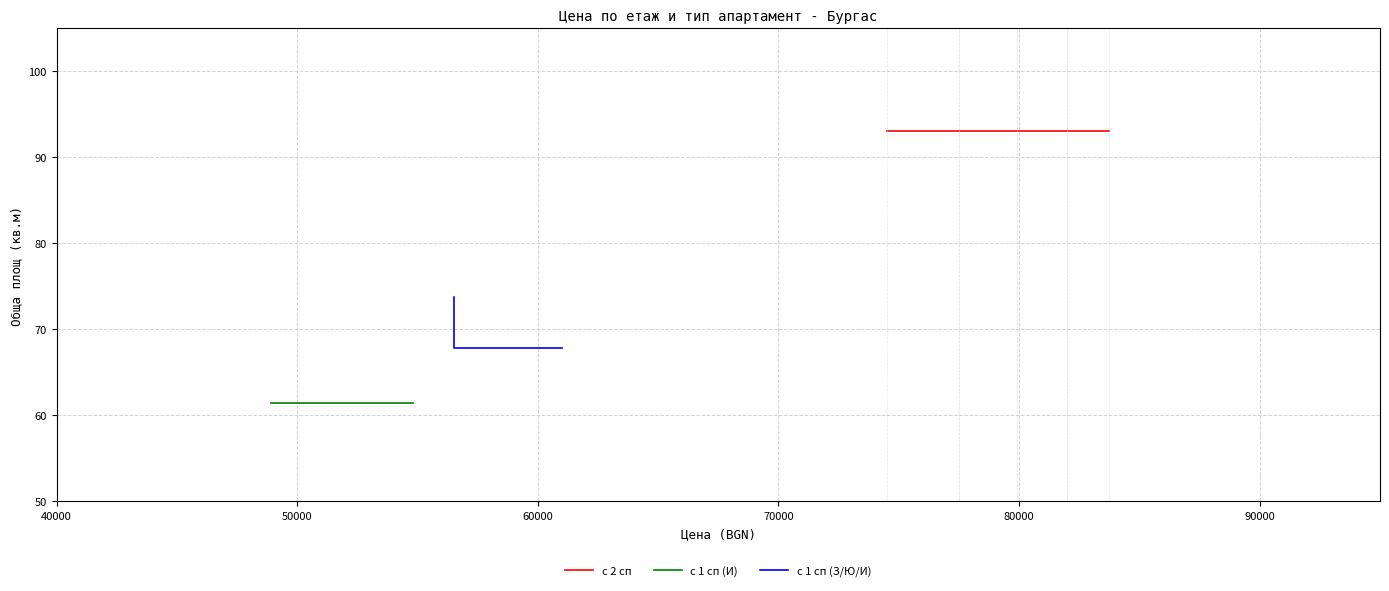

List the series in order of their overall mean, lowest first.

с 1 сп (И), с 1 сп (З/Ю/И), с 2 сп